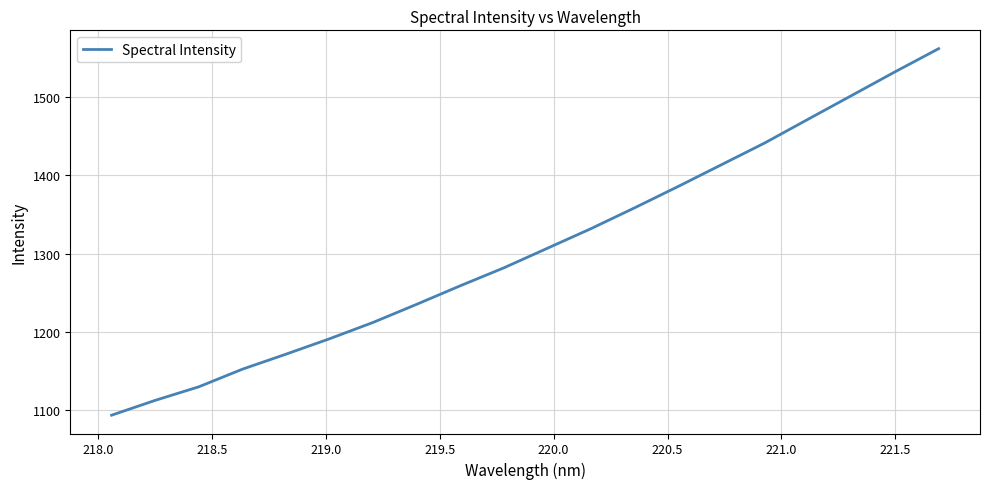

What is the greatest value displayed?

1561.8